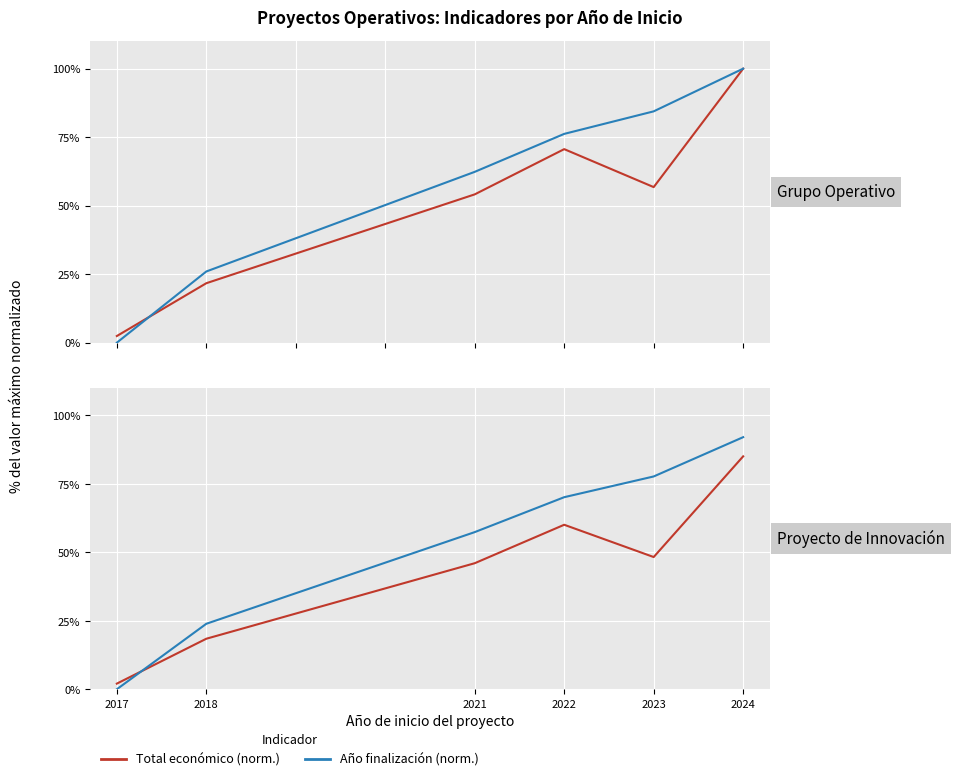

Which label corresponds to the largest value in the chart?

2024